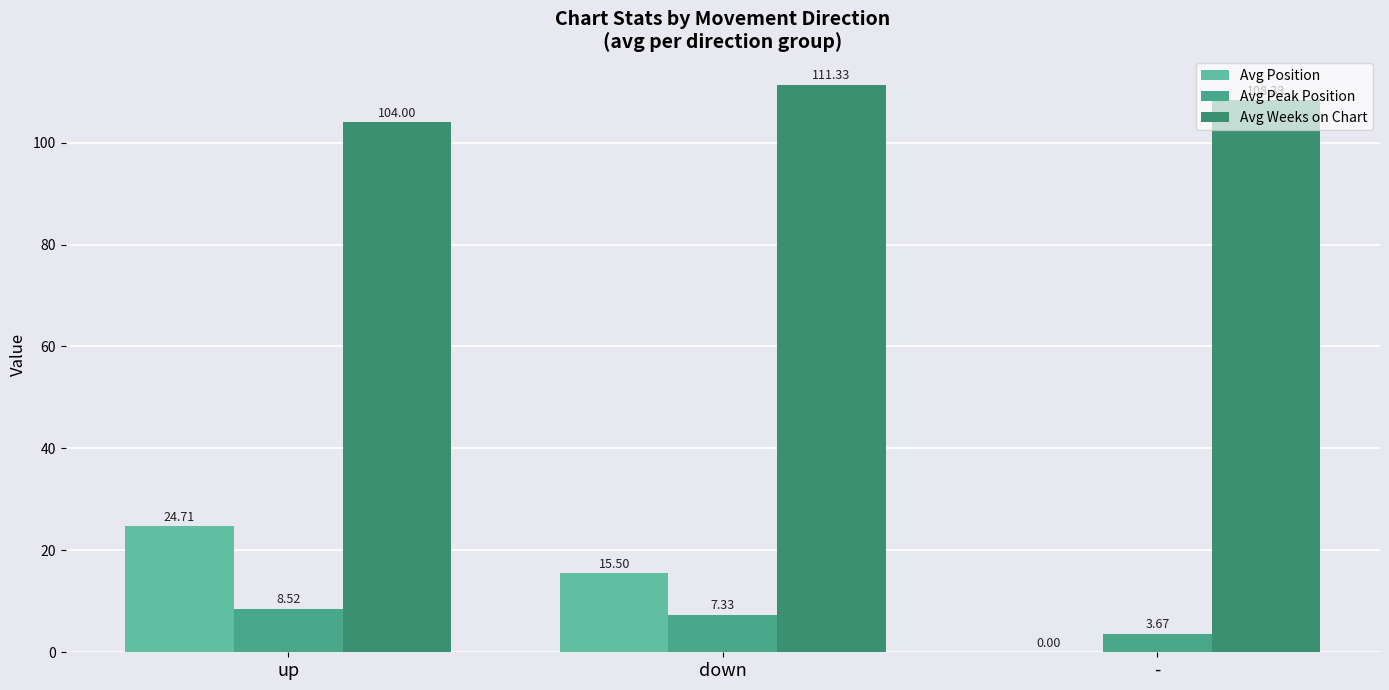

Rank the categories by Avg Peak Position value from highest to lowest.

up, down, -